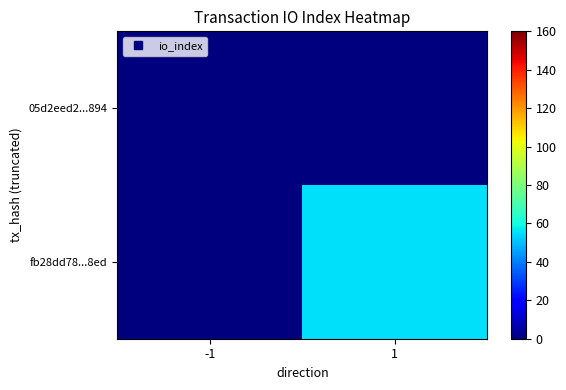

Rank the series at -1 from lowest to highest value.

05d2eed2...894, fb28dd78...8ed